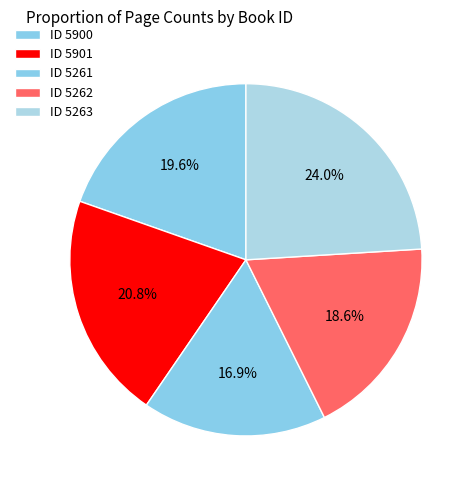

How many segments does this pie chart have?

5